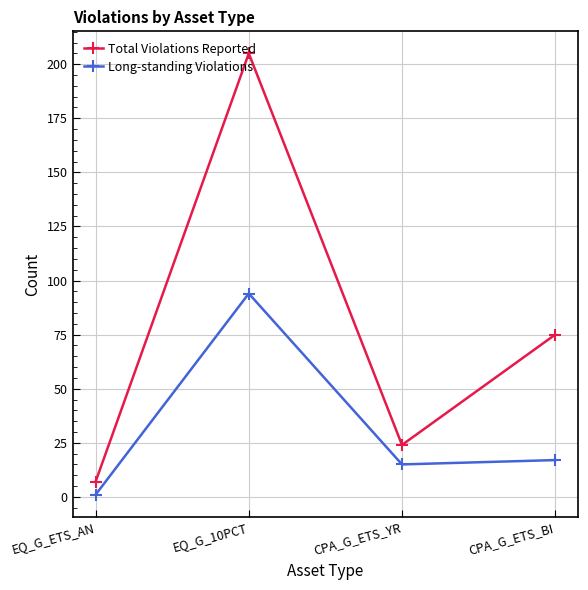

Reading left to right, list all the values displayed in this chart.

Total Violations Reported: EQ_G_ETS_AN=7	EQ_G_10PCT=205	CPA_G_ETS_YR=24	CPA_G_ETS_BI=75
Long-standing Violations: EQ_G_ETS_AN=1	EQ_G_10PCT=94	CPA_G_ETS_YR=15	CPA_G_ETS_BI=17